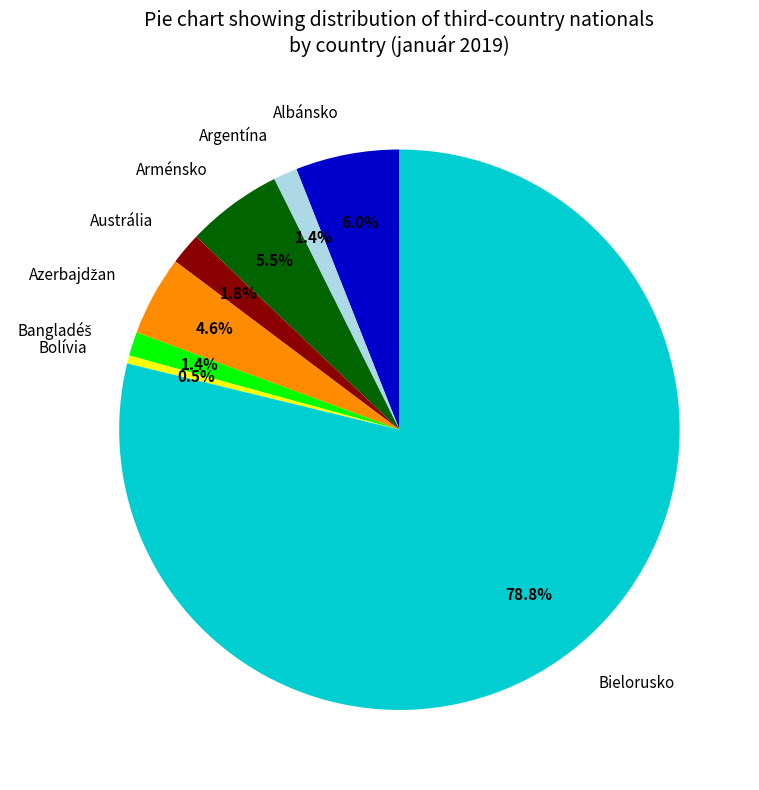

How much of the chart is everything except Albánsko?

94.0%